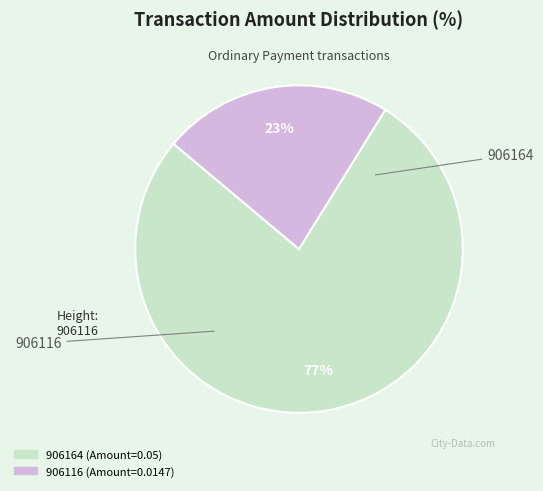

To the nearest percent, what is the combined percentage of 906164 and 906116?

100%